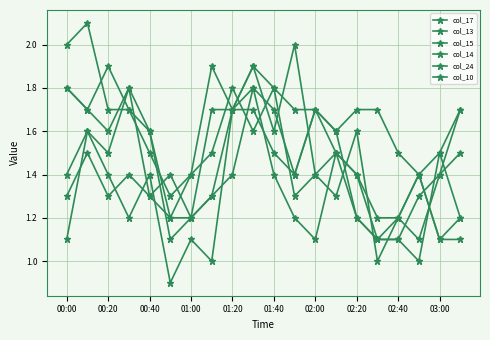

Does the chart have visible grid lines?

Yes